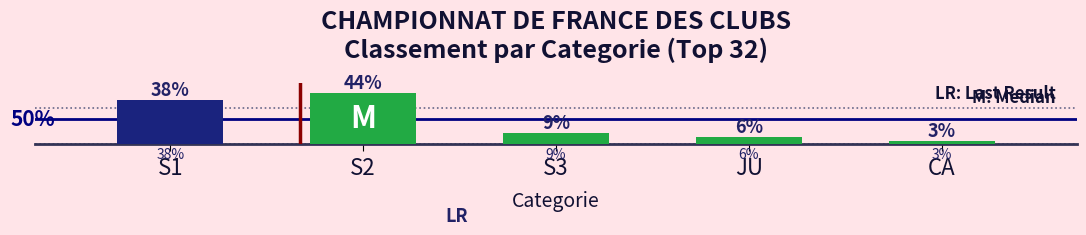

Does the chart contain any negative values?

No